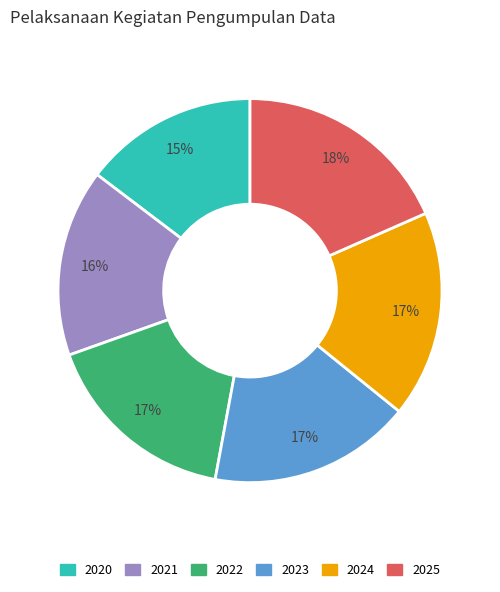

To the nearest percent, what is the difference between the 2021 and 2022 slice percentages?

1%